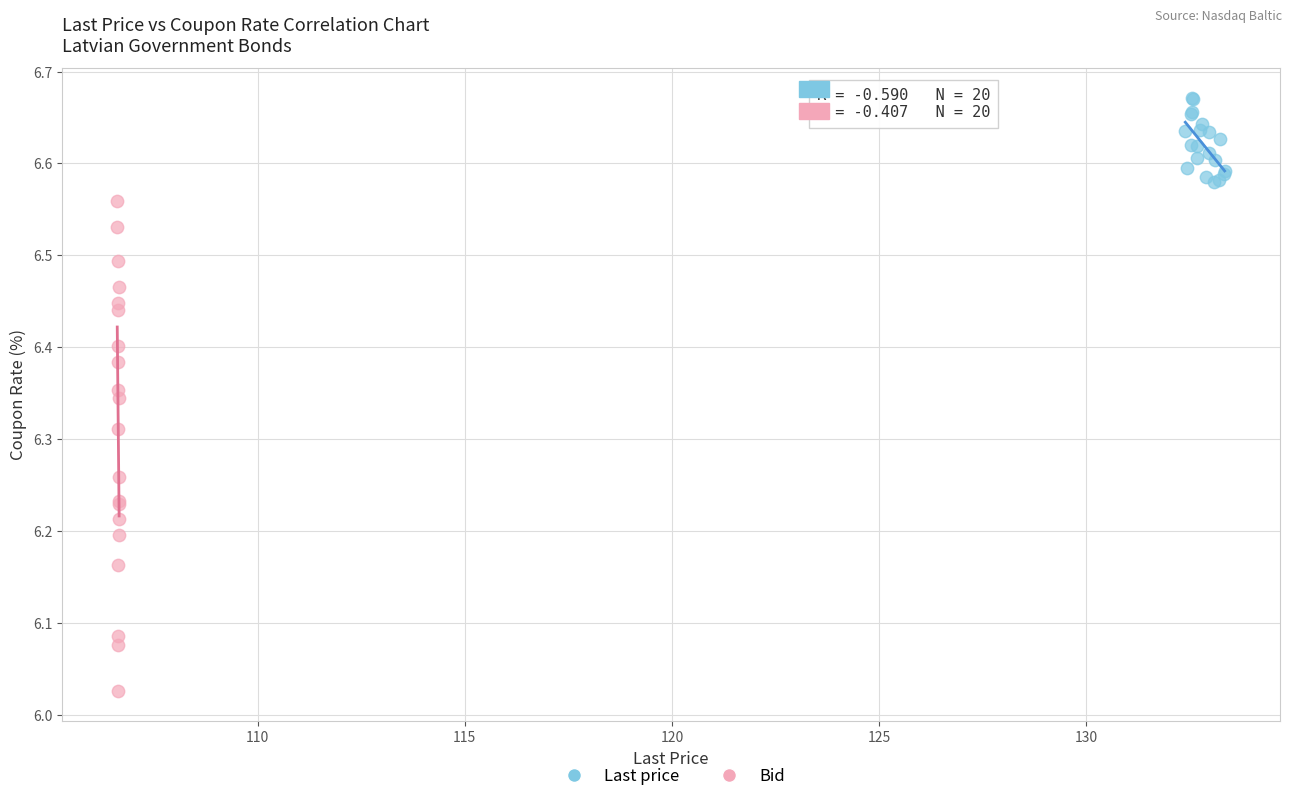

Which series contains the highest Y value?

Last price